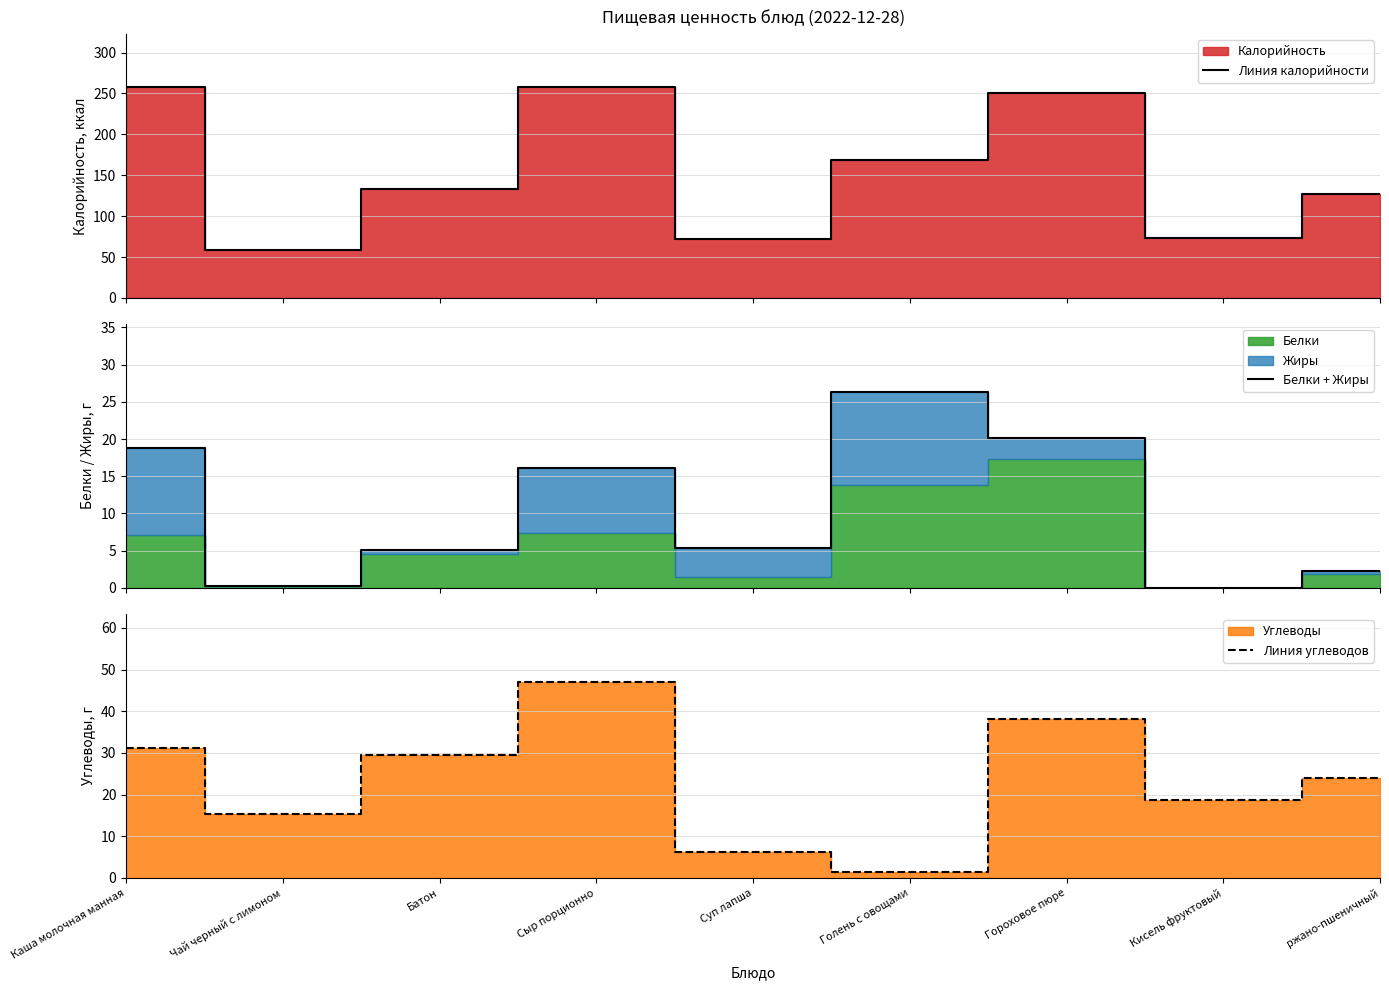

What is the label of the 2nd point from the right?

Кисель фруктовый